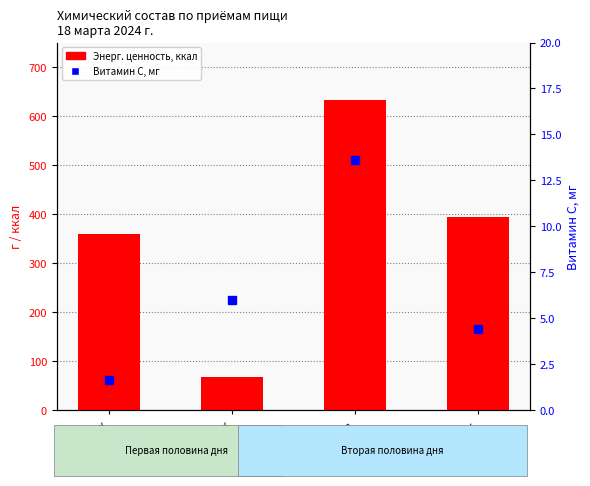

How many data points in Энерг. ценность, ккал are less than 394?

2